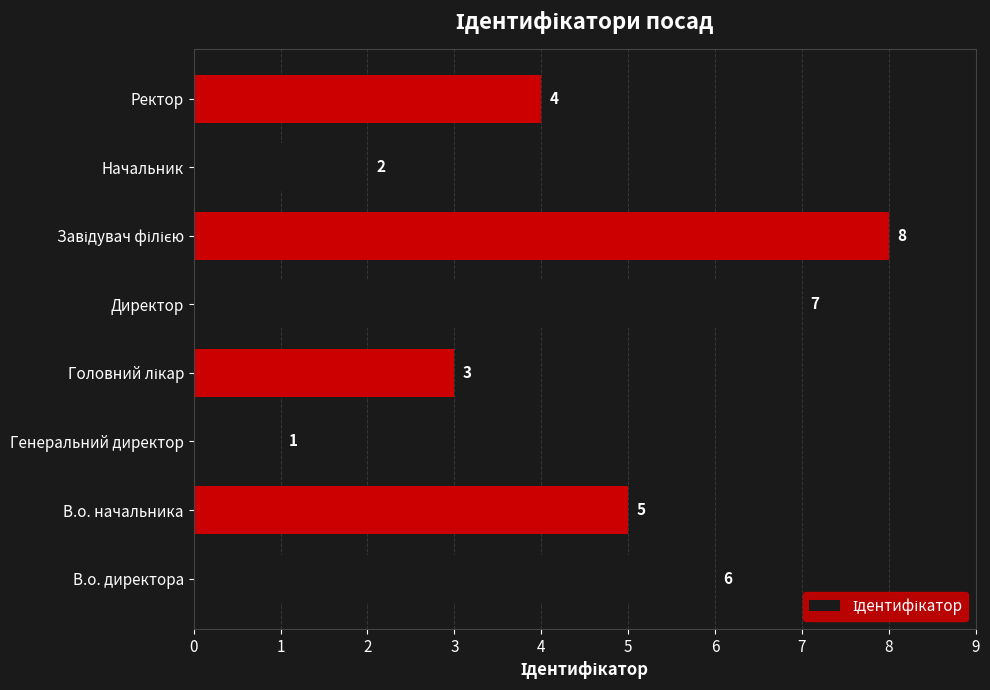

How many values are below 5?

4